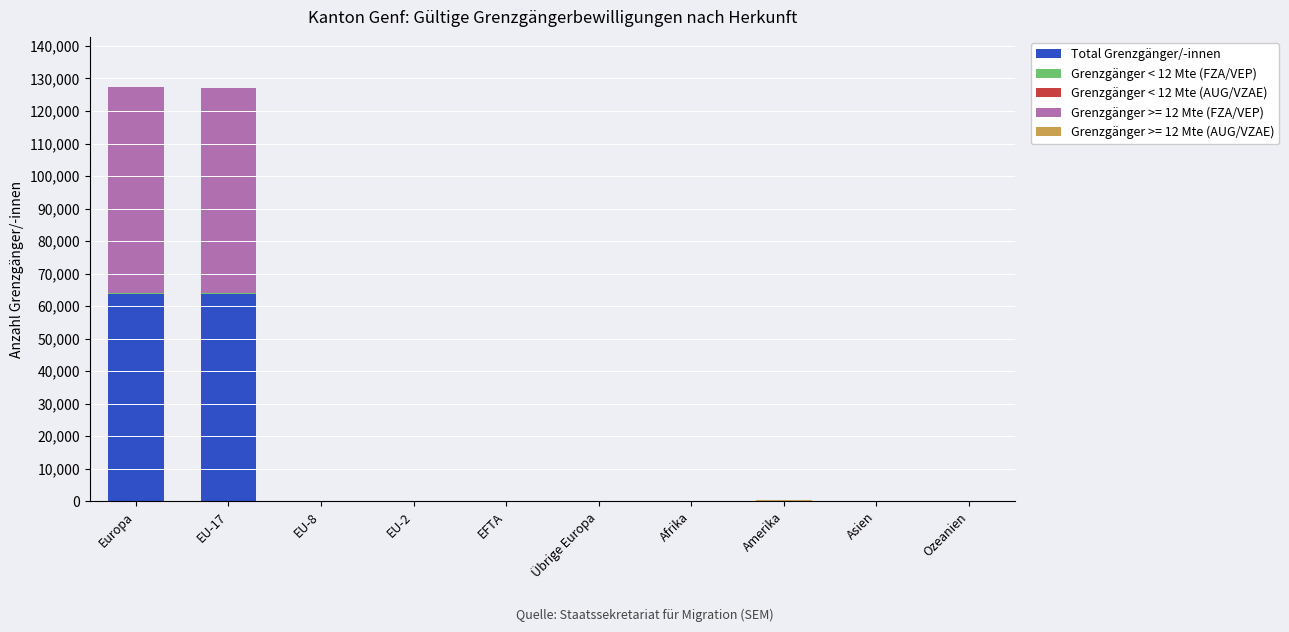

Does the chart contain stacked bars?

Yes